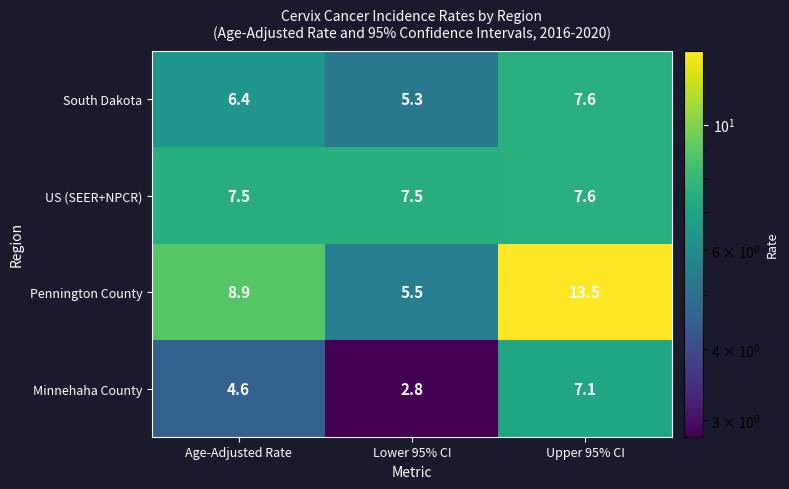

Where does the Pennington County series first go above 8?

Age-Adjusted Rate